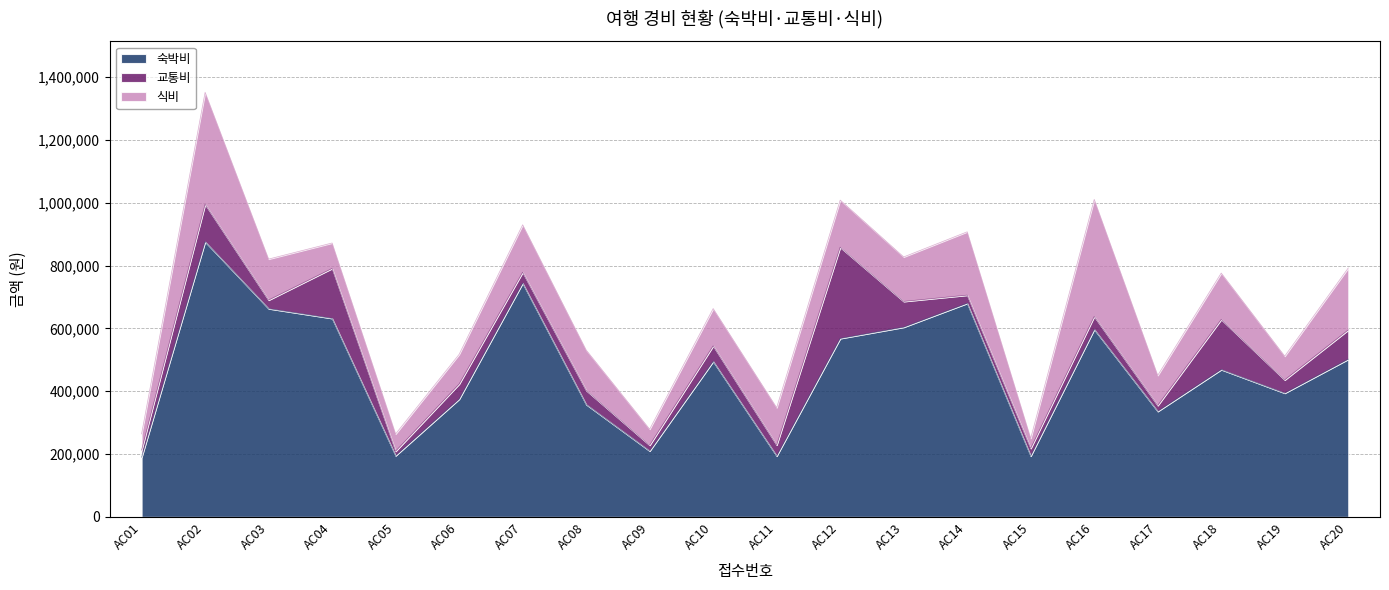

True or false: 식비 and 숙박비 cross at least once.

False